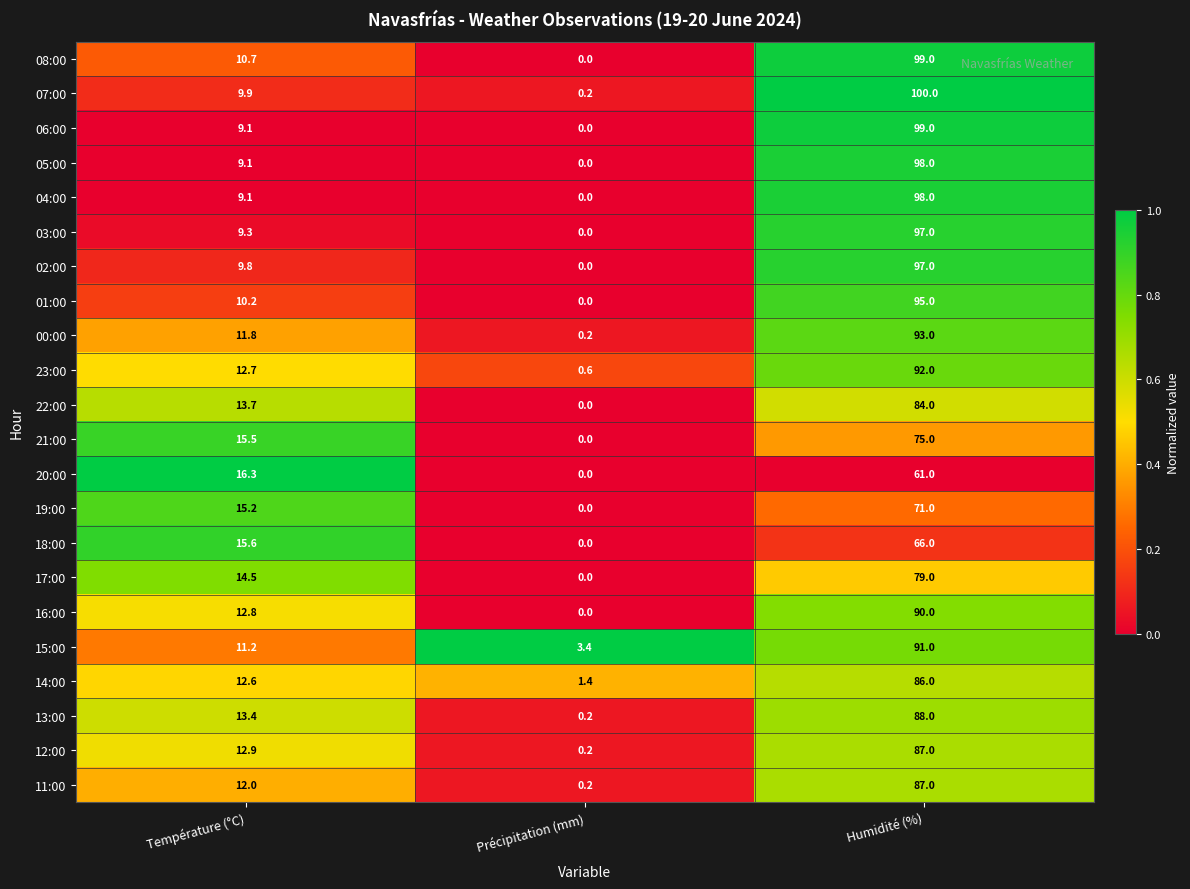

Read the 04:00 value at Température (°C).

9.1